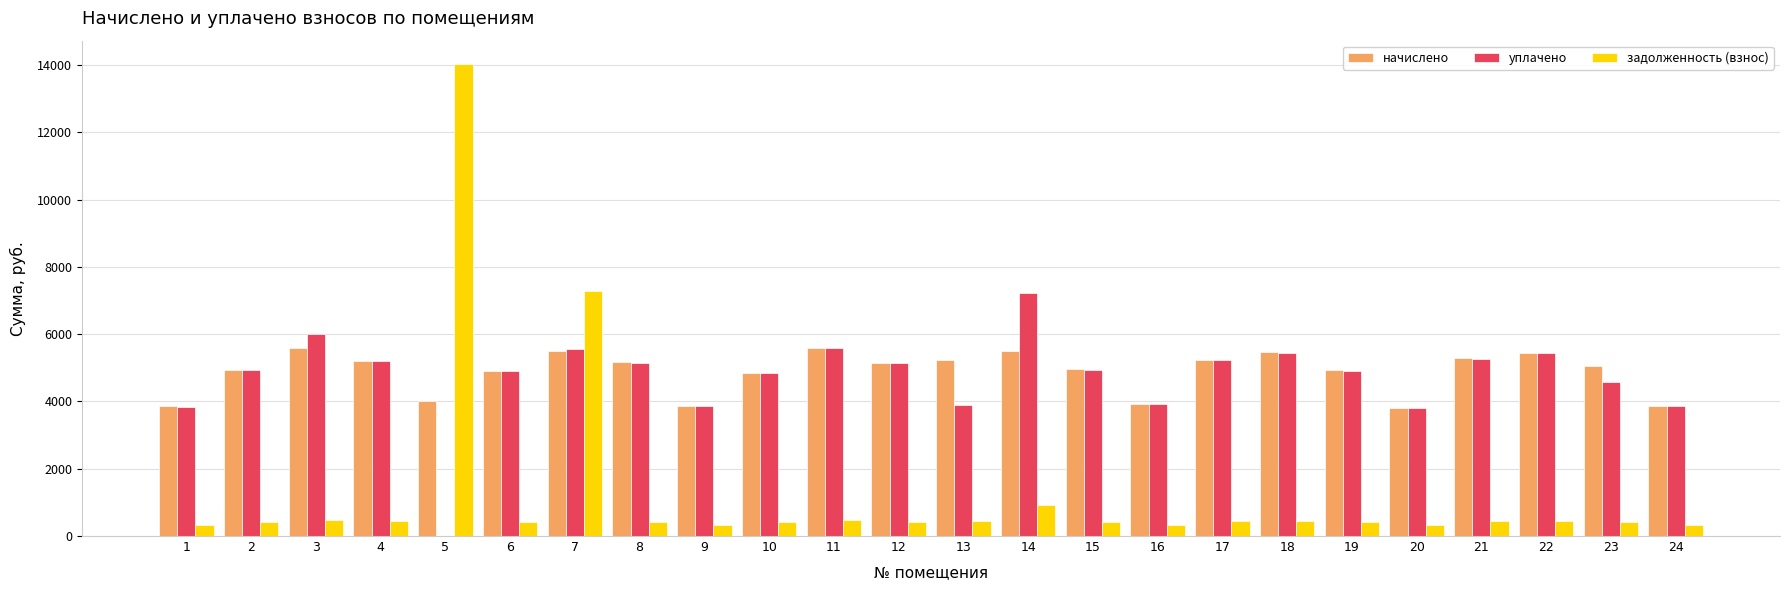

Is it true that уплачено equals 5154.7 at 8?

True